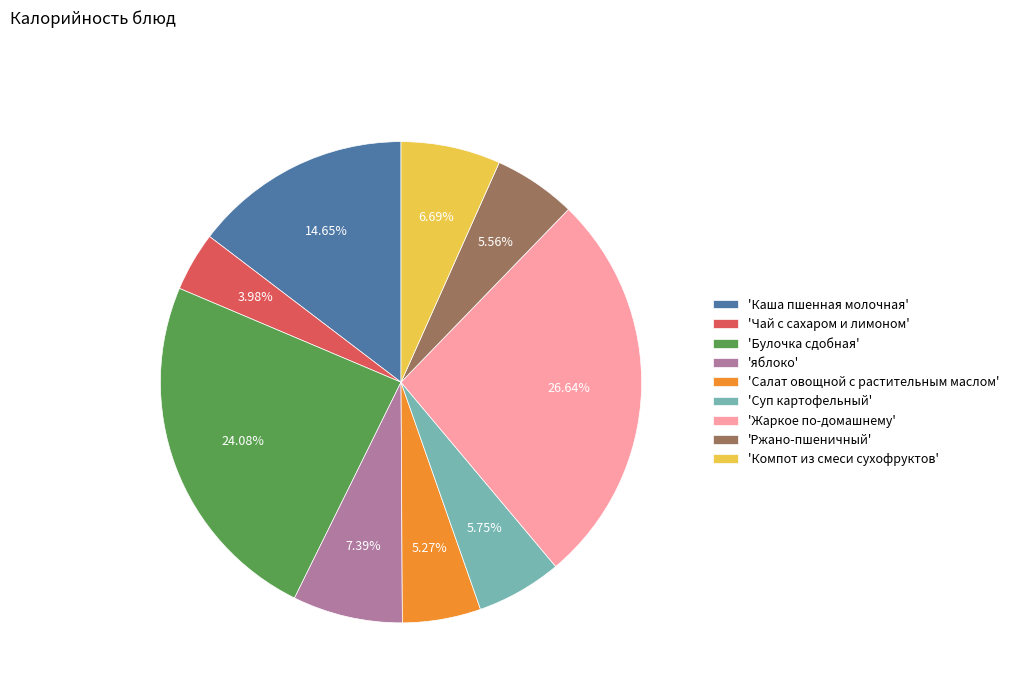

Is the sum of 'яблоко' and 'Компот из смеси сухофруктов' greater than half?

No